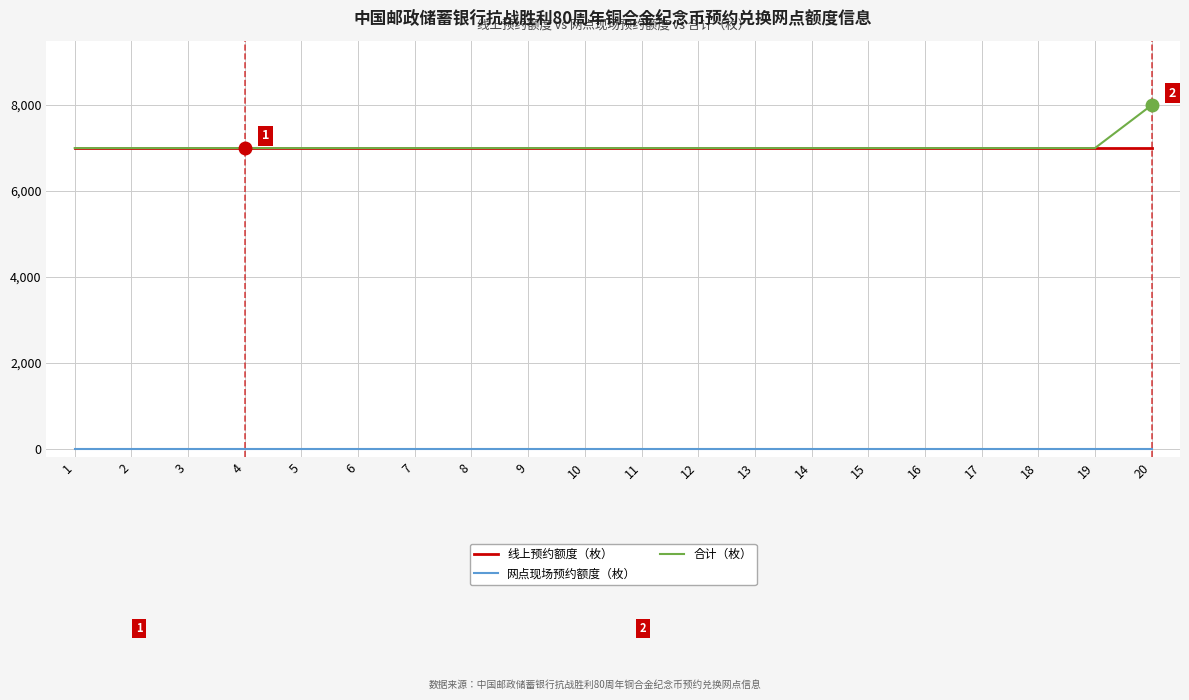

What is the difference between the highest and lowest values at 10?

7000